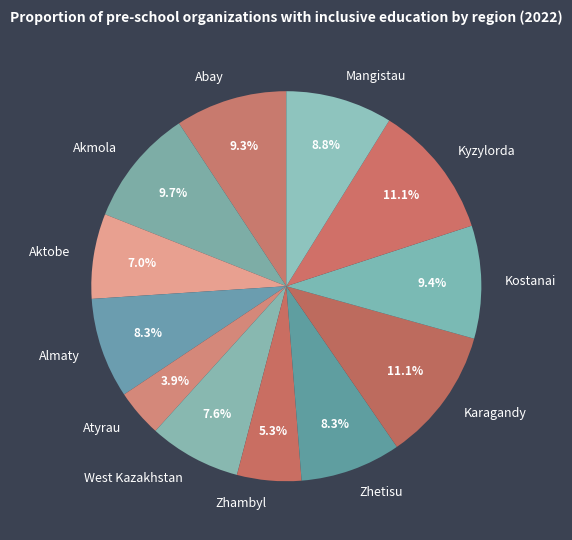

To the nearest percent, what is the combined percentage of Abay and Mangistau?

18%